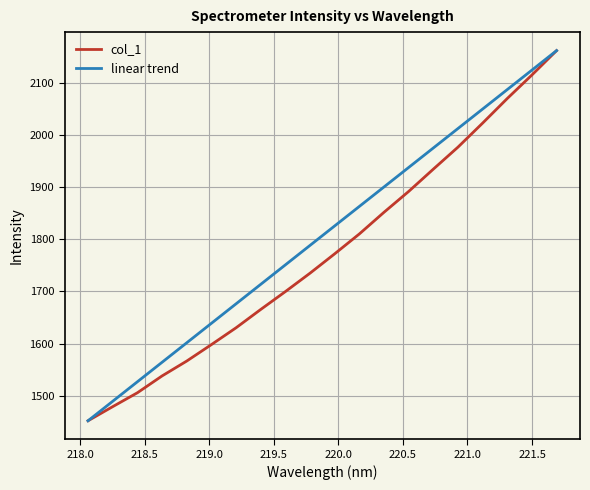

Rank the series by their average value, from highest to lowest.

linear trend, col_1